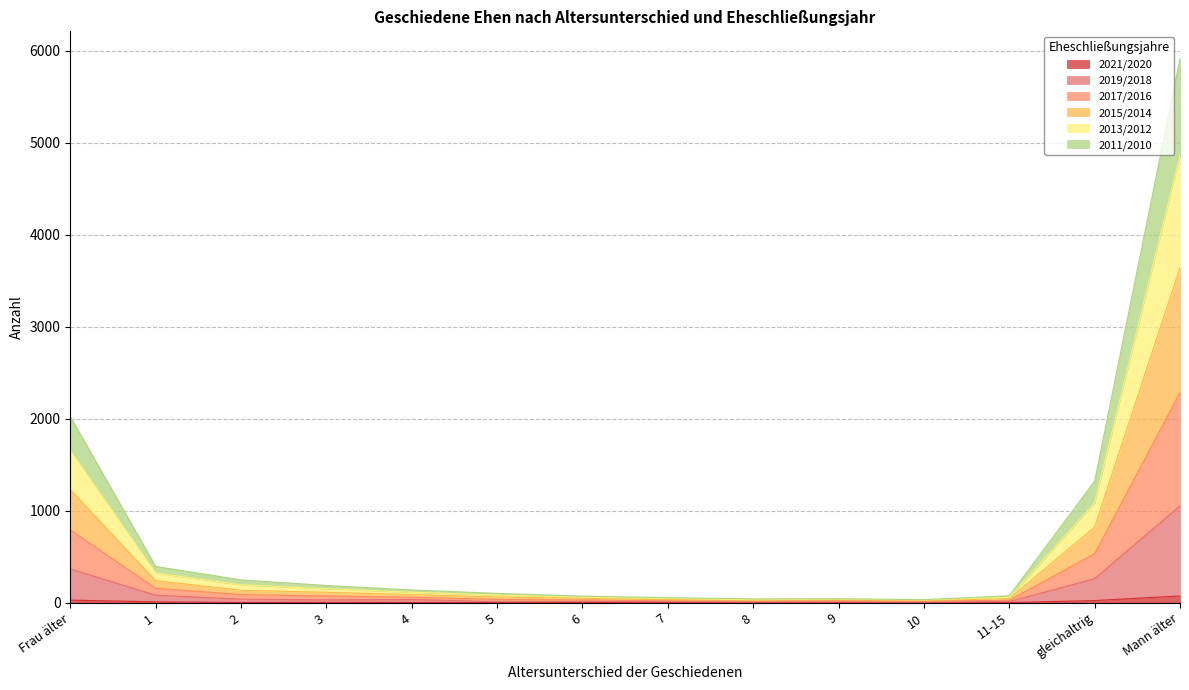

What is the approximate value of 2021/2020 at 3?

2